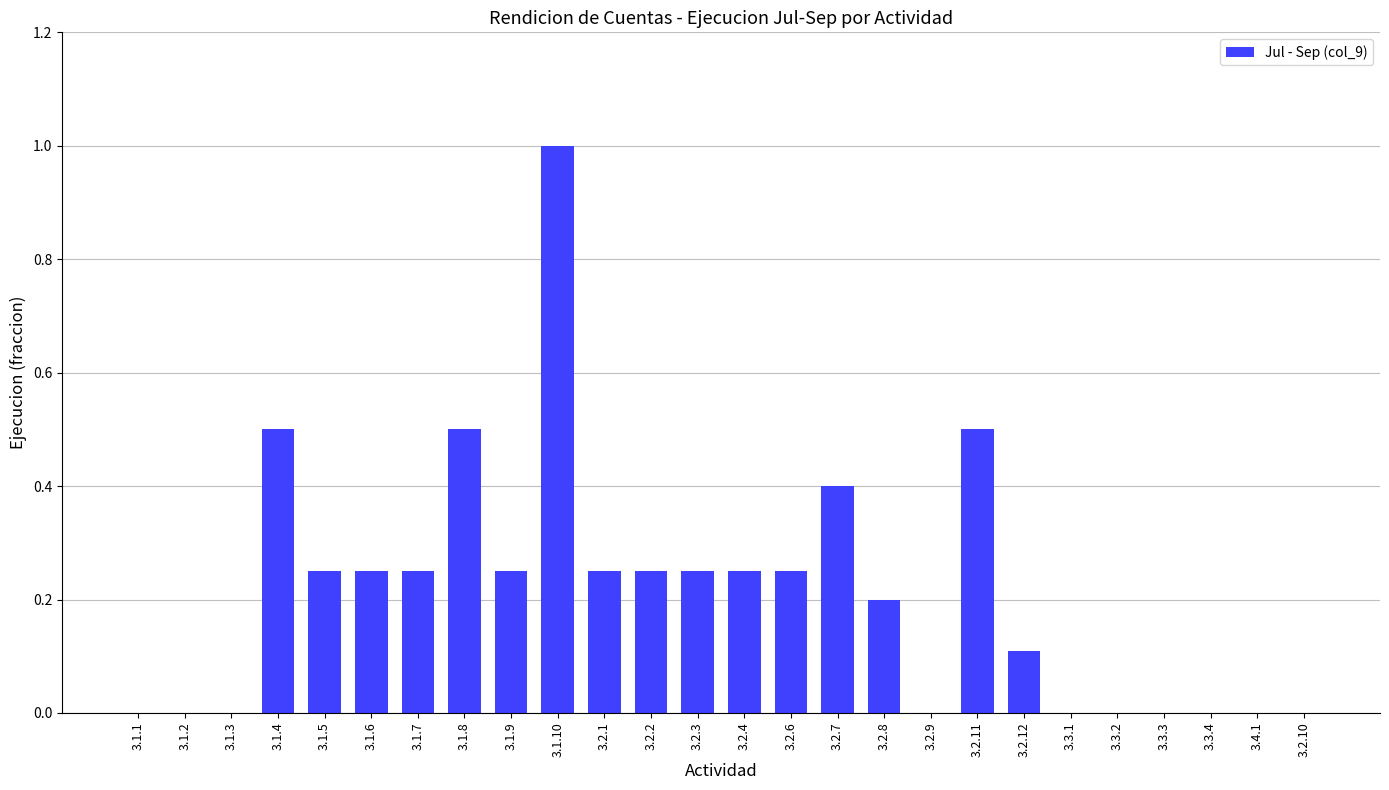

What is the greatest value displayed?

1.0